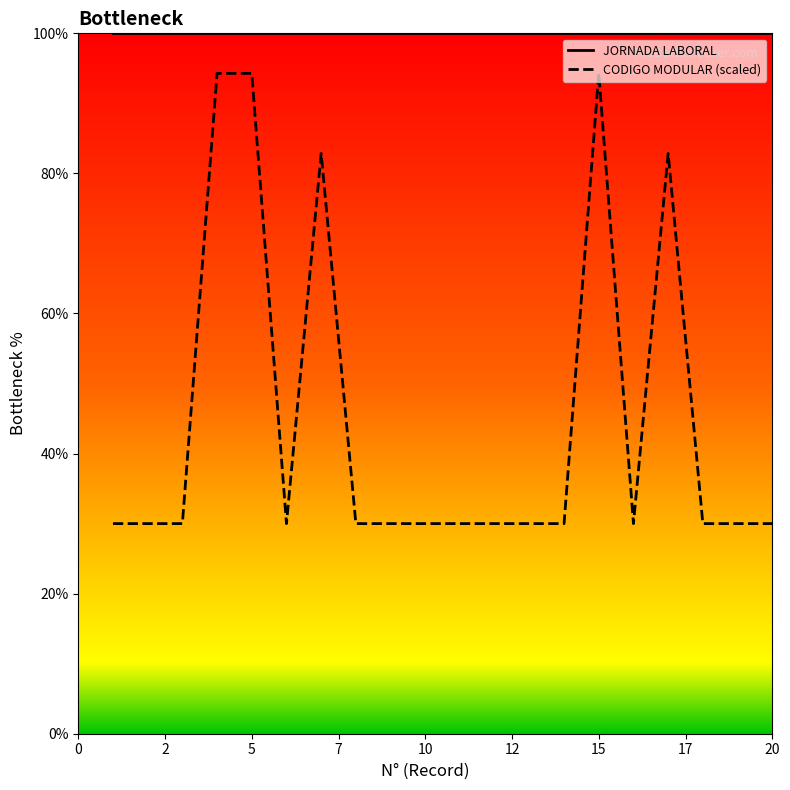

Reading right to left, list all the values displayed in this chart.

JORNADA LABORAL: 100.0	100.0	100.0	100.0	100.0	100.0	100.0	100.0	100.0	100.0	100.0	100.0	100.0	100.0	100.0	100.0	100.0	100.0	100.0	100.0
CODIGO MODULAR (scaled): 30.0	30.0	30.0	82.9	30.0	94.3	30.0	30.0	30.0	30.0	30.0	30.0	30.0	82.9	30.0	94.3	94.3	30.0	30.0	30.0